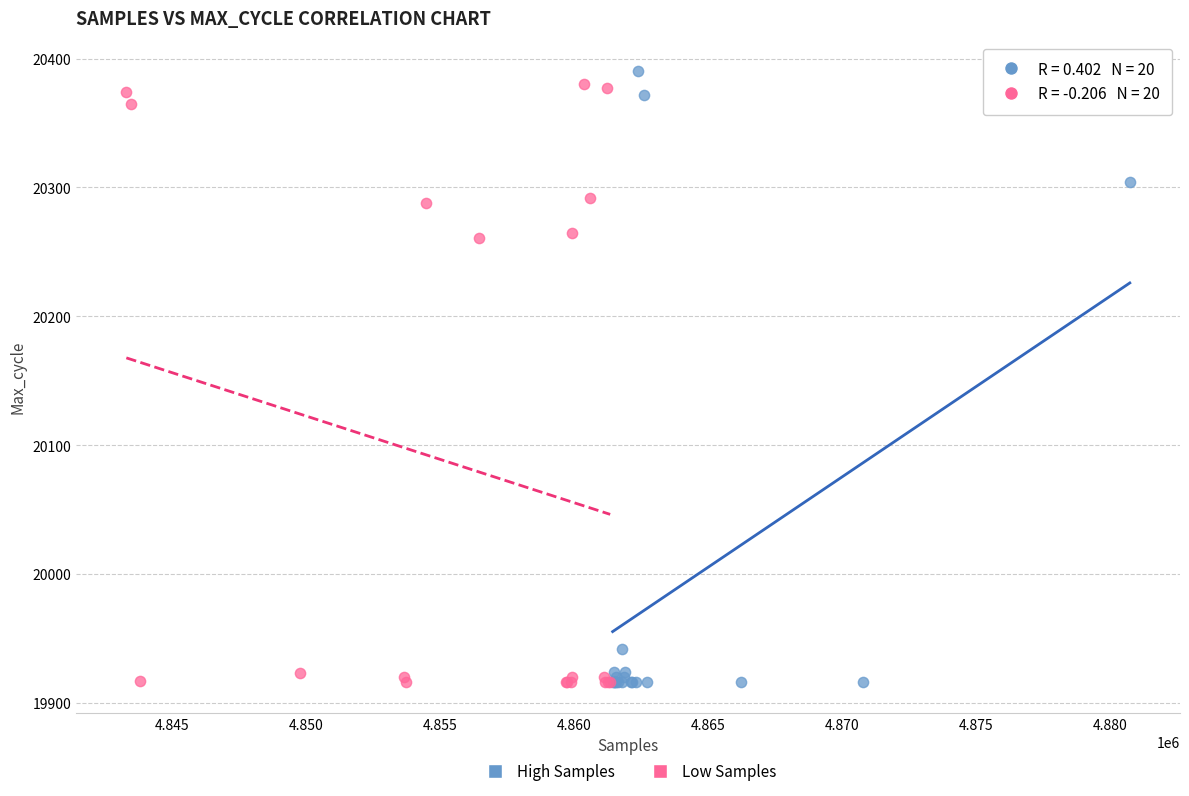

Which series reaches the maximum Y coordinate?

High Samples